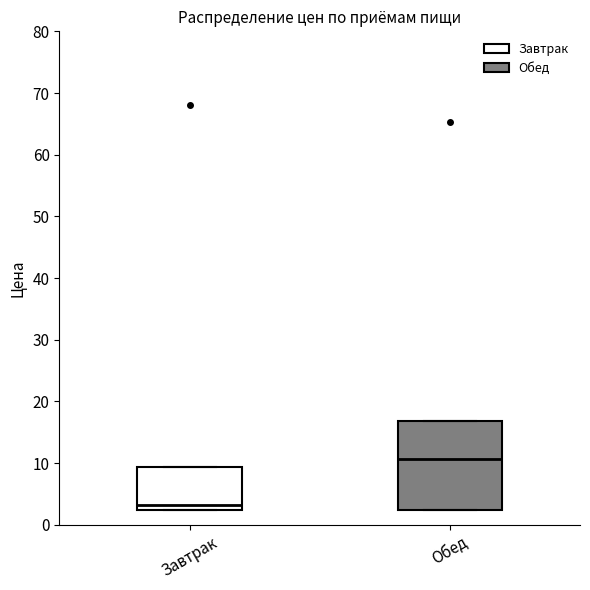

Where is the upper edge of the box for Завтрак on the y-axis? The values are not printed on the chart, so give them approximately, as read against the axis.

9